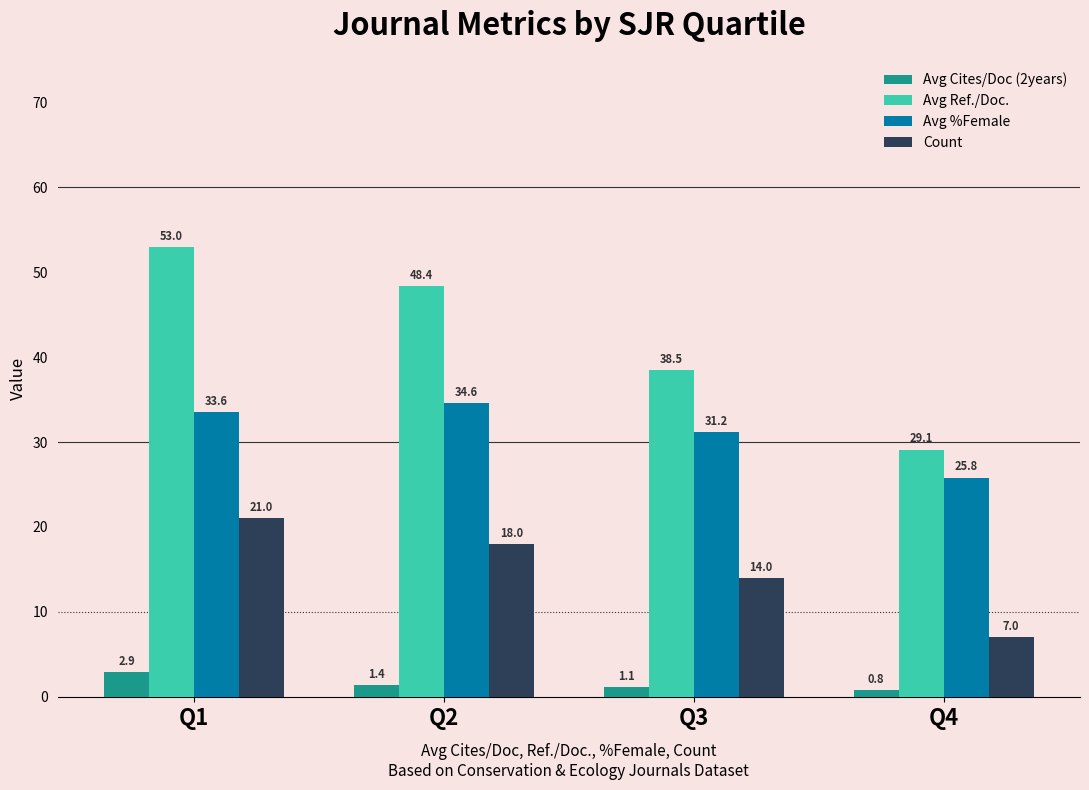

List the labels in order of Count value, smallest first.

Q4, Q3, Q2, Q1